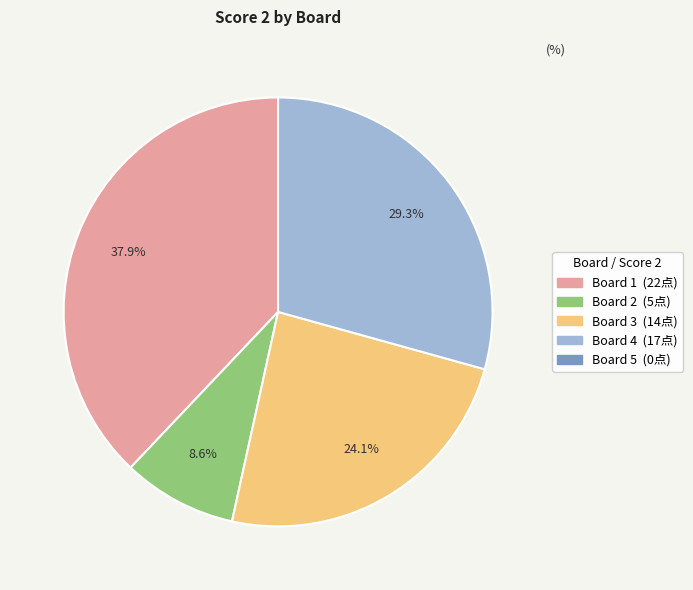

Is there any slice that represents more than half of the pie?

No